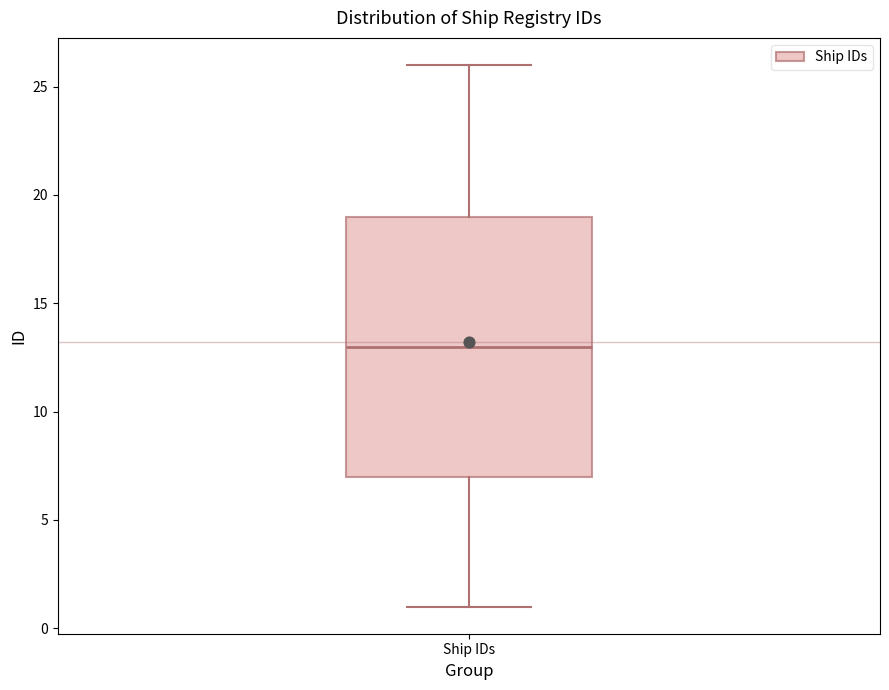

Where does the upper whisker of the box for Ship IDs end on the y-axis? The values are not printed on the chart, so give them approximately, as read against the axis.

26